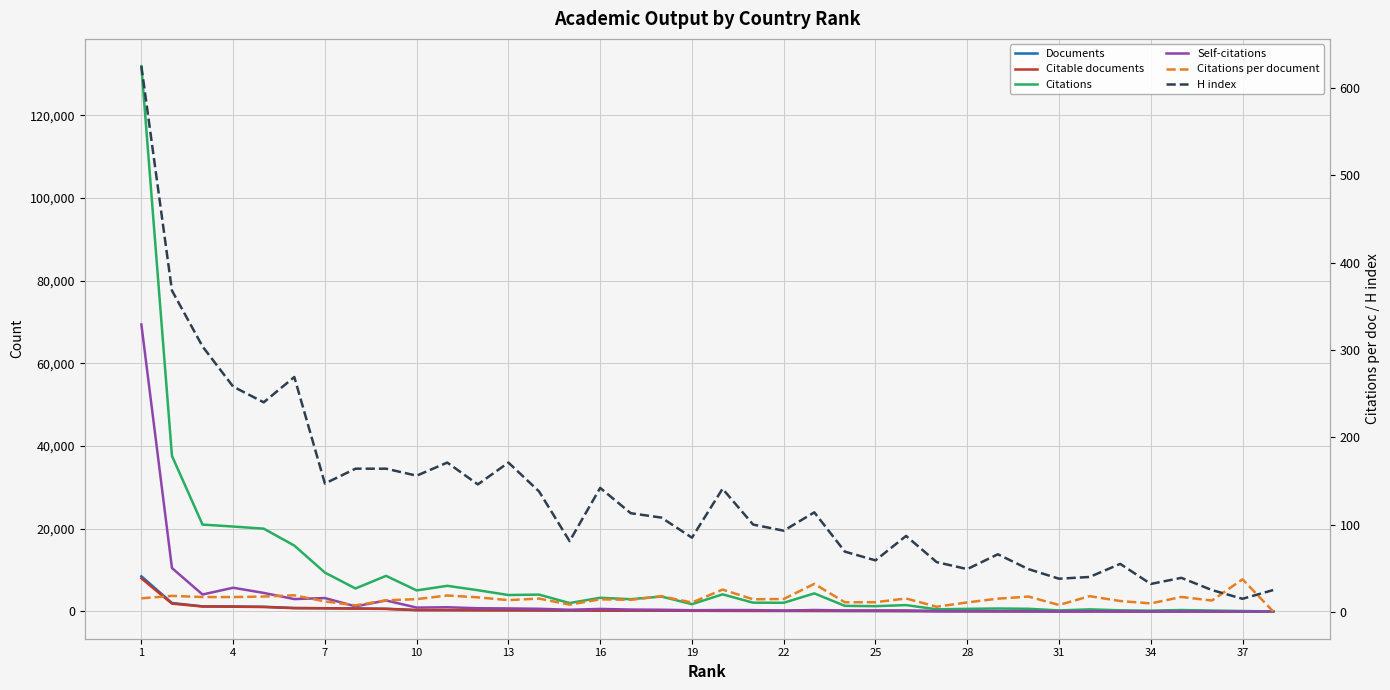

What is the maximum value shown in the chart?

131848.0